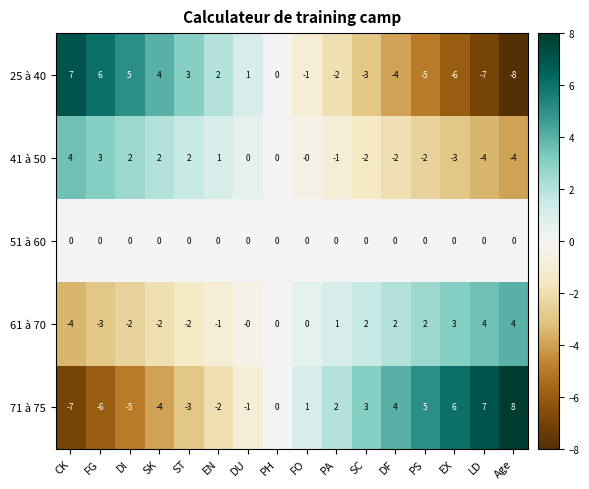

List the series in order of their overall mean, highest first.

71 à 75, 61 à 70, 51 à 60, 41 à 50, 25 à 40